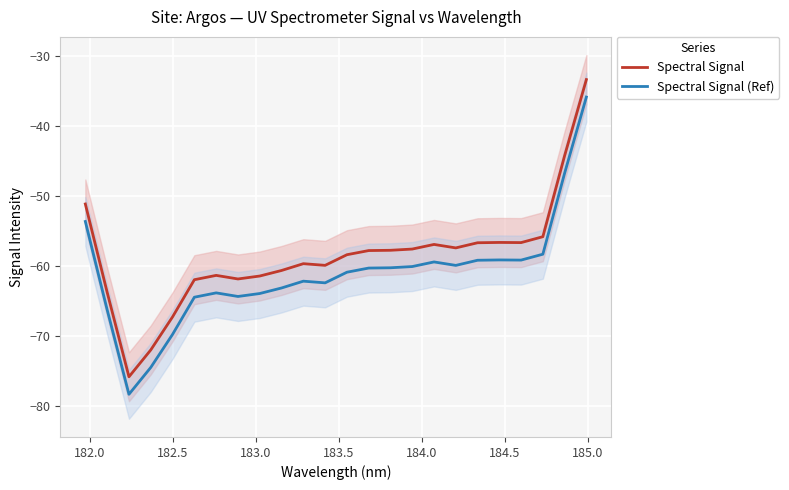

True or false: Spectral Signal (Ref) and Spectral Signal cross at least once.

False